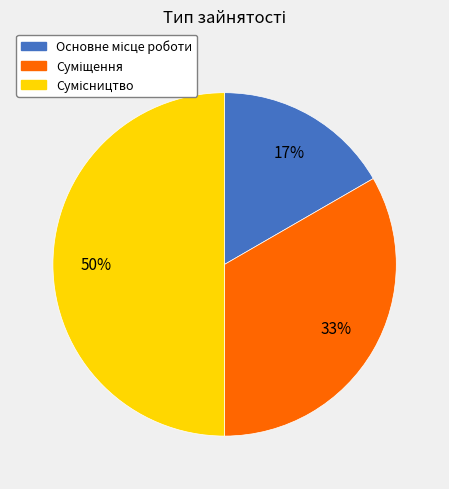

To the nearest percent, what is the average slice percentage?

33%